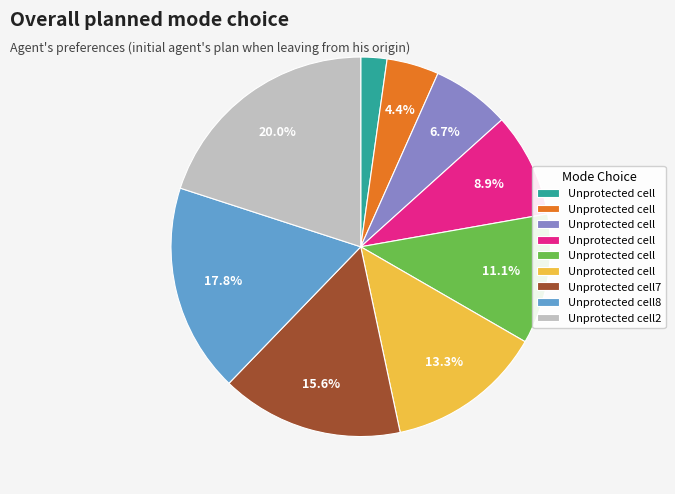

Does any single category account for the majority?

No